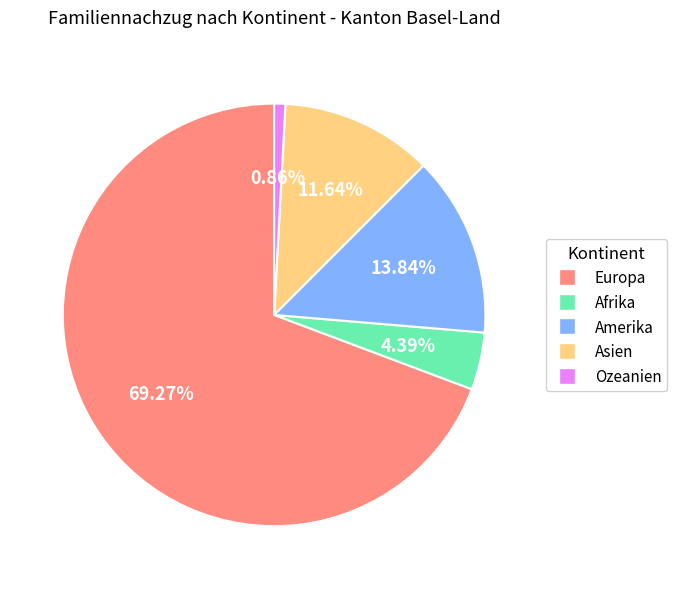

To the nearest percent, what percentage of the pie is Asien?

12%